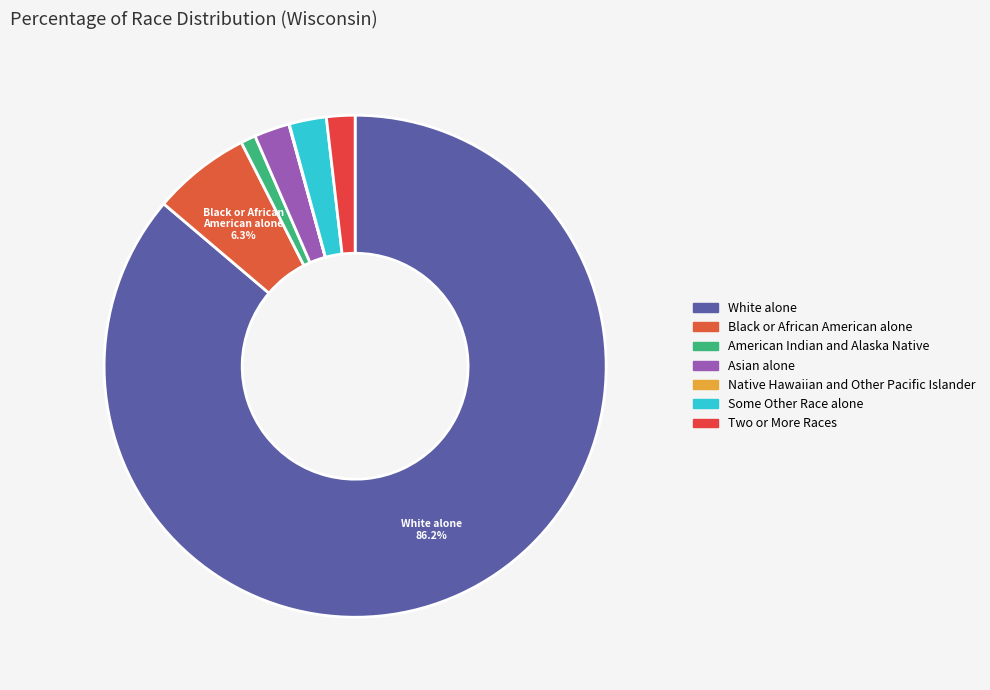

Is White alone the majority of the pie?

Yes